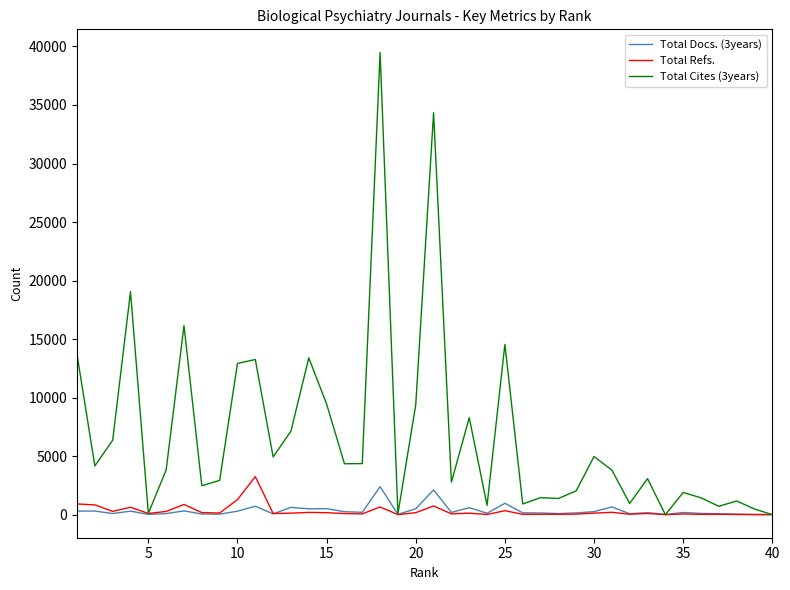

At how many categories does at least one series exceed 25631?

2